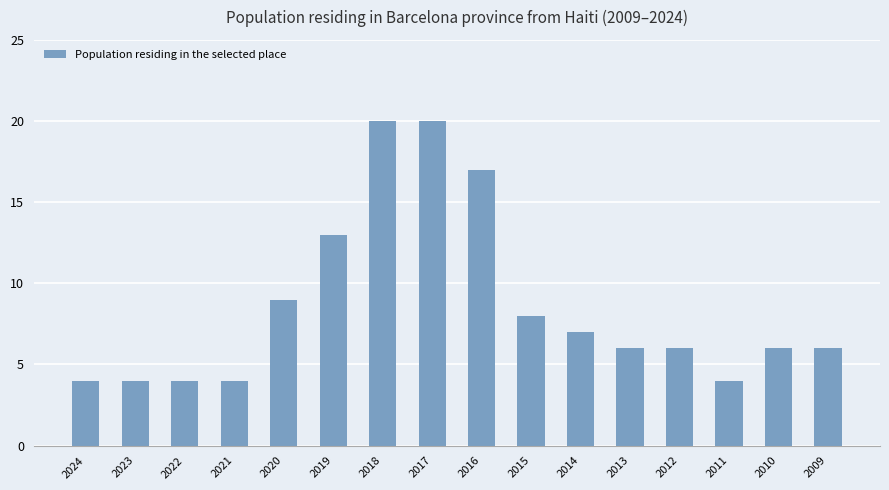

Is it true that the value at 2018 is 9?

False